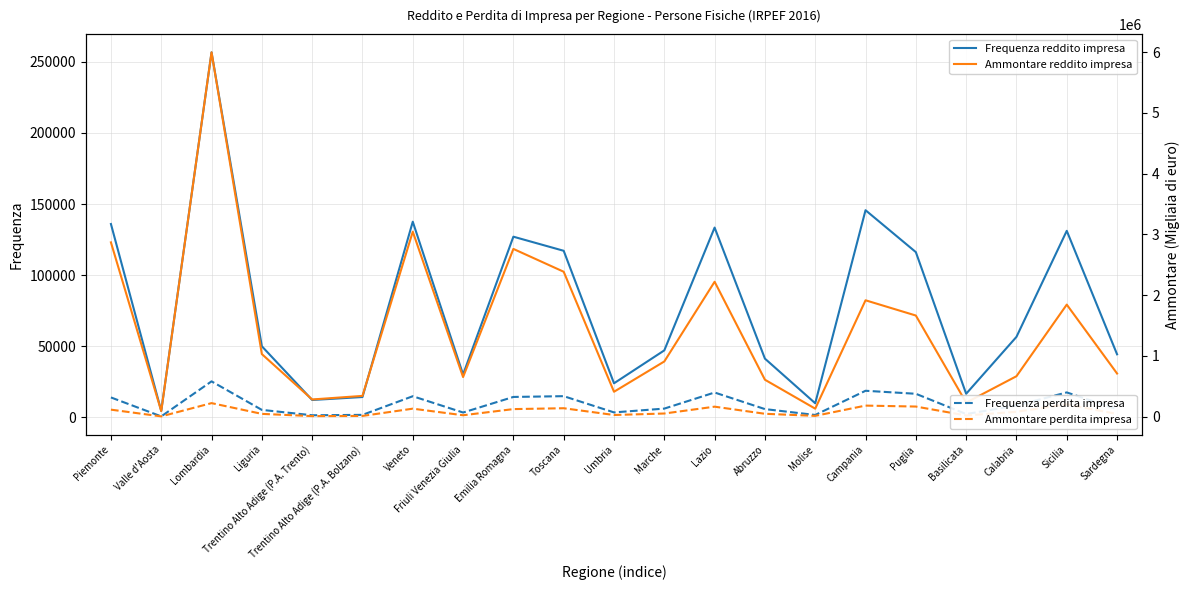

What is the difference between the maximum and second lowest values in the Ammontare reddito impresa series?

5866706